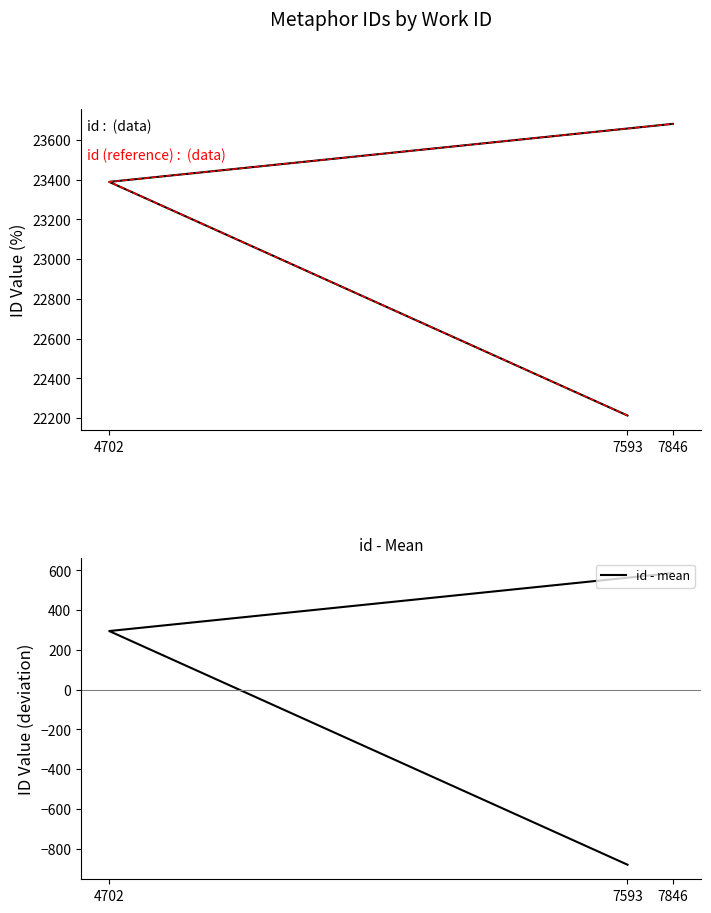

Which series has the widest spread of values?

id